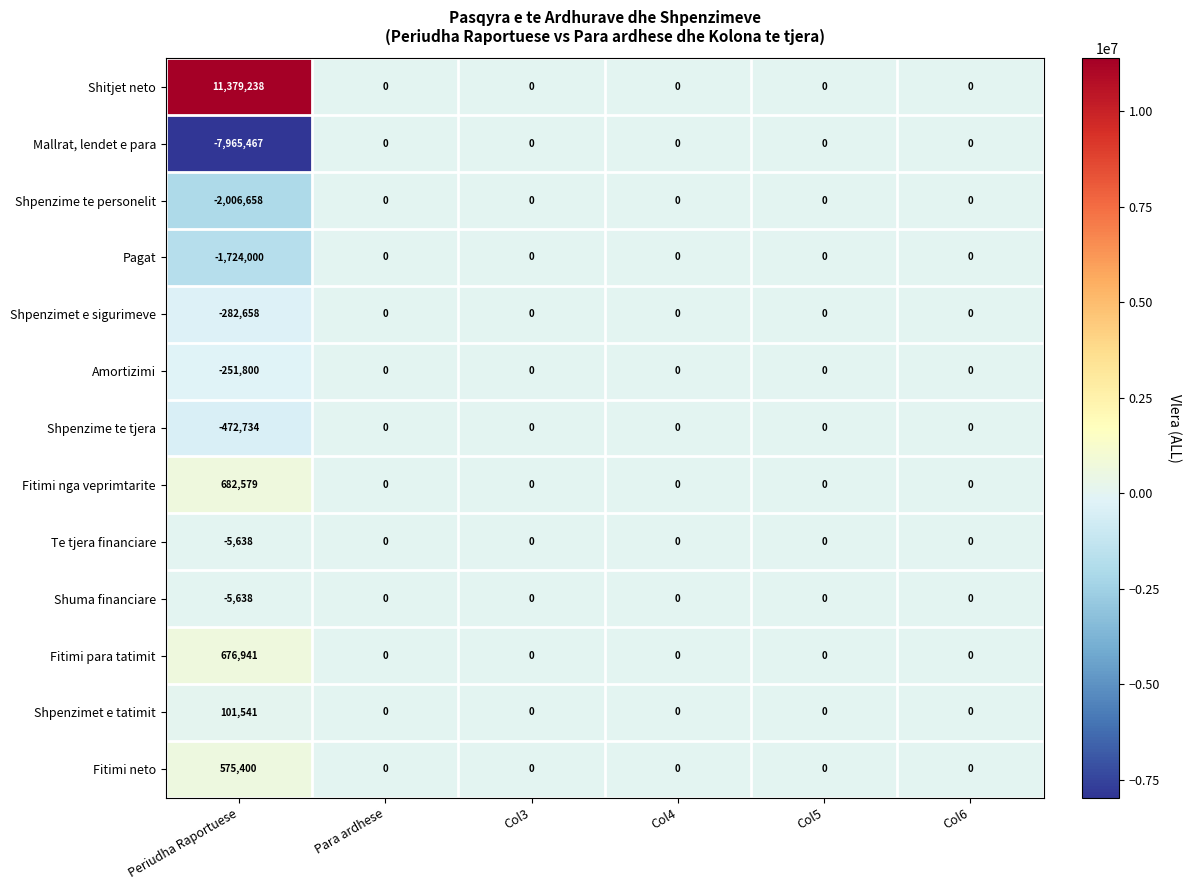

Which series has the largest range (max minus min)?

Shitjet neto